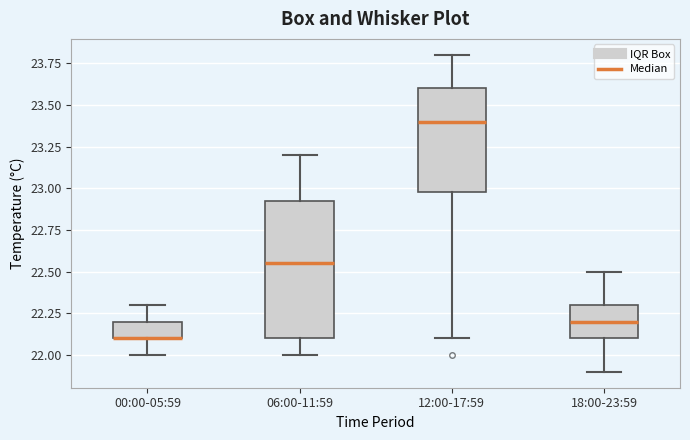

Reading left to right, read every box against the y-axis: the position of its median line, the range the box covers, and the ends of its whiskers. The values are not printed on the chart, so give them approximately, as read against the axis.

00:00-05:59: median 22.10 (drawn on the box's lower edge), box 22.10 to 22.20, whiskers 22.00 to 22.30
06:00-11:59: median 22.55, box 22.10 to 22.95, whiskers 22.00 to 23.20
12:00-17:59: median 23.40, box 23.00 to 23.60, whiskers 22.10 to 23.80
18:00-23:59: median 22.20, box 22.10 to 22.30, whiskers 21.90 to 22.50